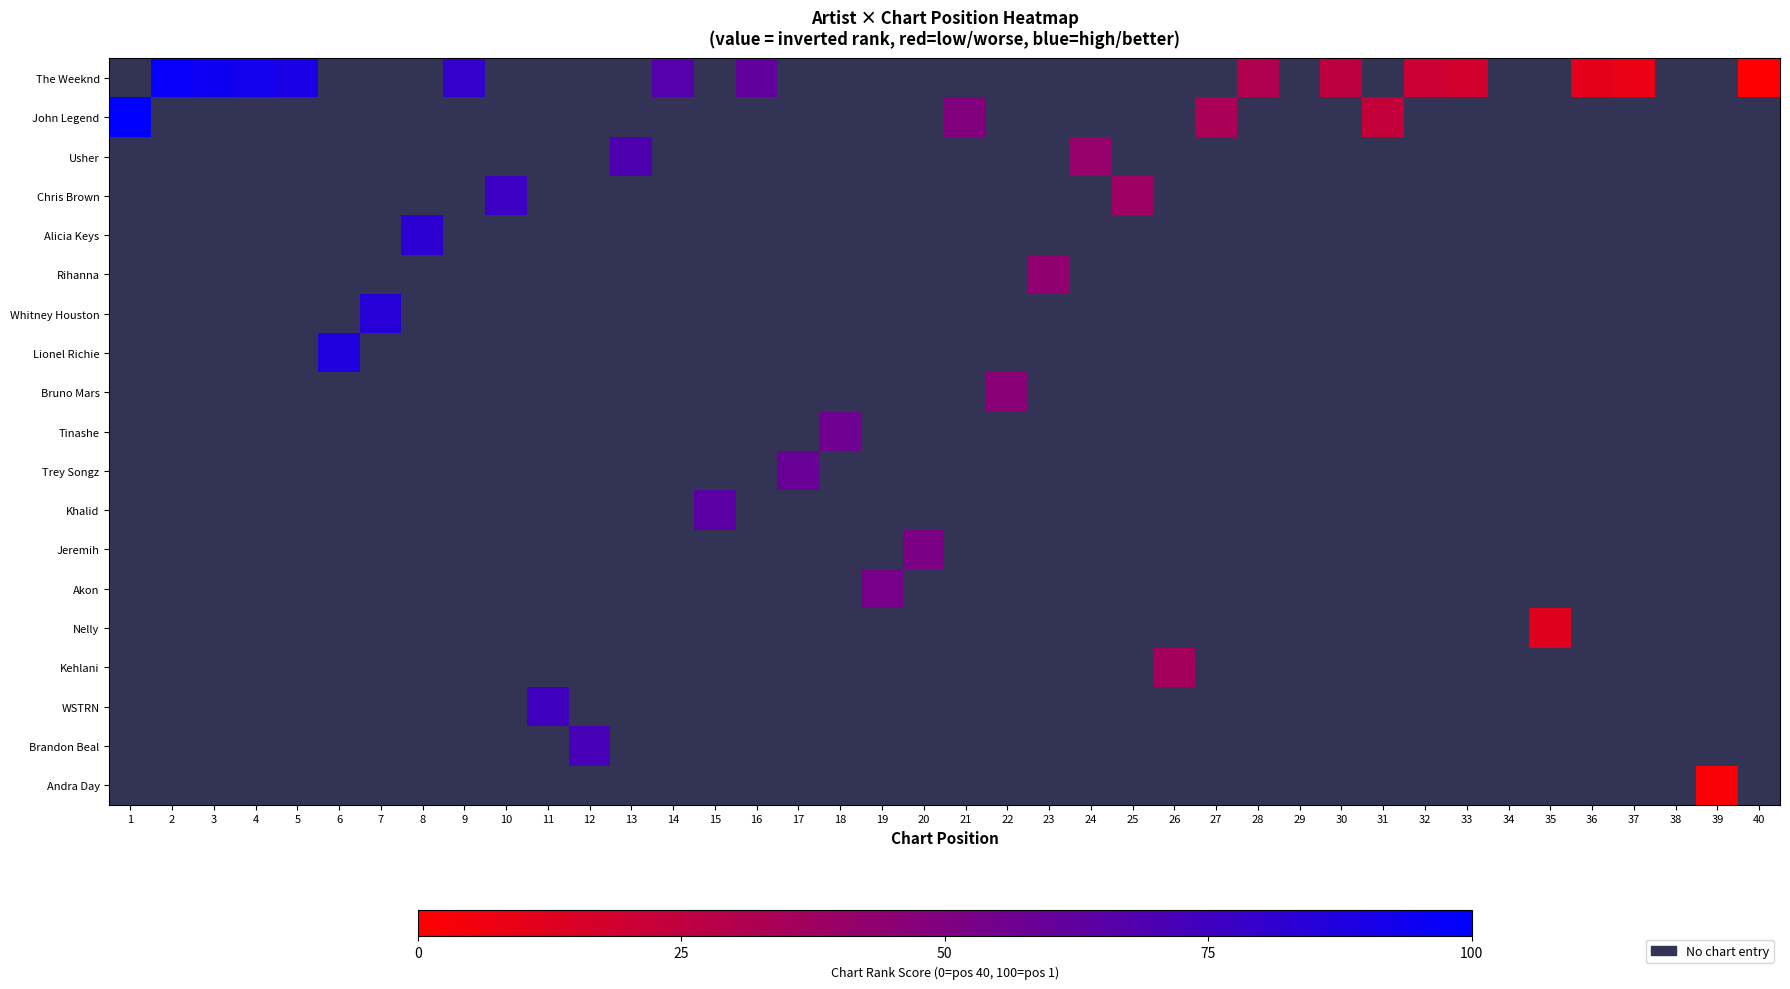

Rank the series by their maximum value, from highest to lowest.

The Weeknd, John Legend, Usher, Chris Brown, Alicia Keys, Rihanna, Whitney Houston, Lionel Richie, Bruno Mars, Tinashe, Trey Songz, Khalid, Jeremih, Akon, Nelly, Kehlani, WSTRN, Brandon Beal, Andra Day